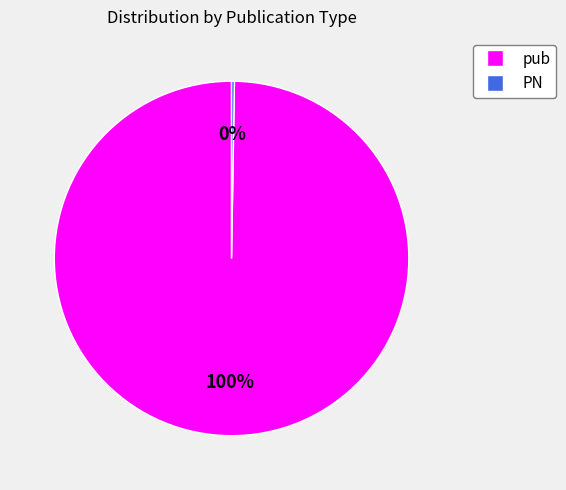

To the nearest percent, what is the average slice percentage?

50%